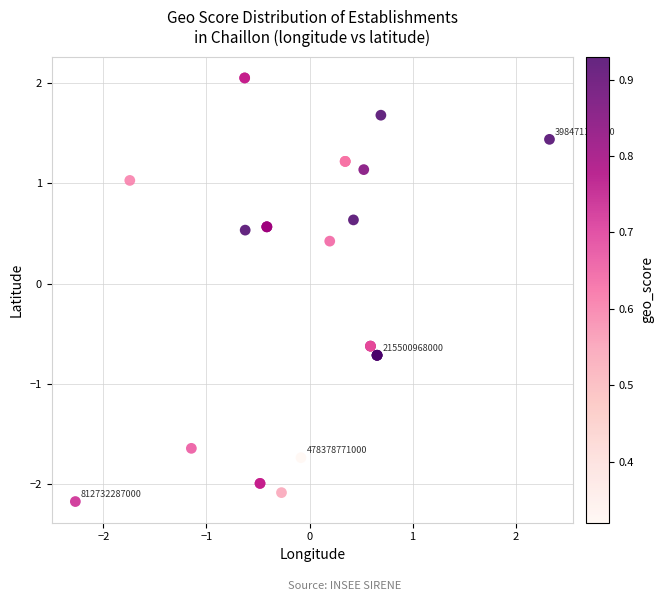

What Y value in the scatter plot is closest to 0?

0.4